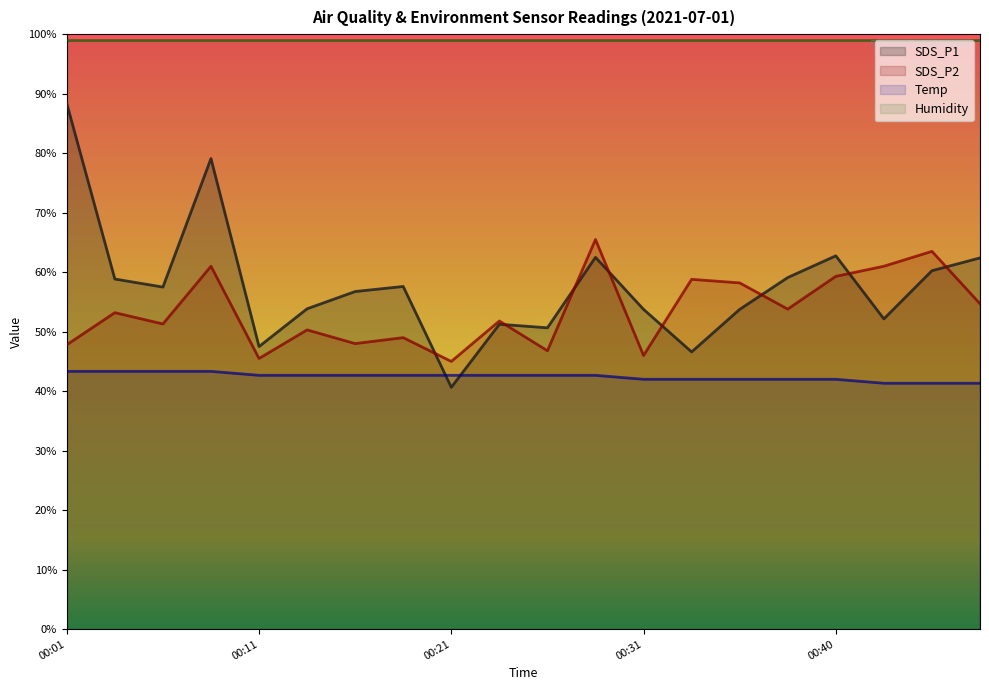

What is the value of the SDS_P2 point at the 5th from the left?

45.5